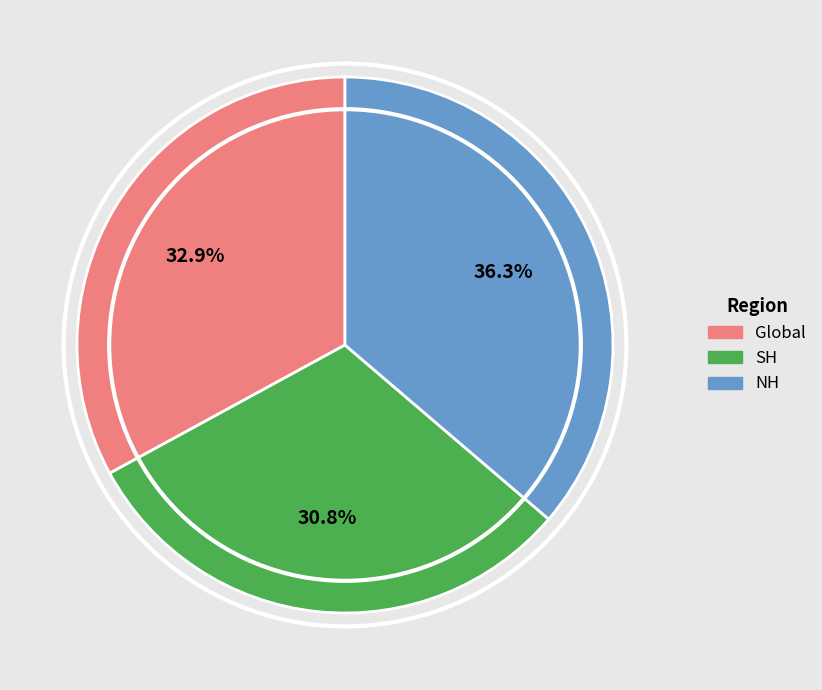

To the nearest percent, what portion does SH represent?

31%